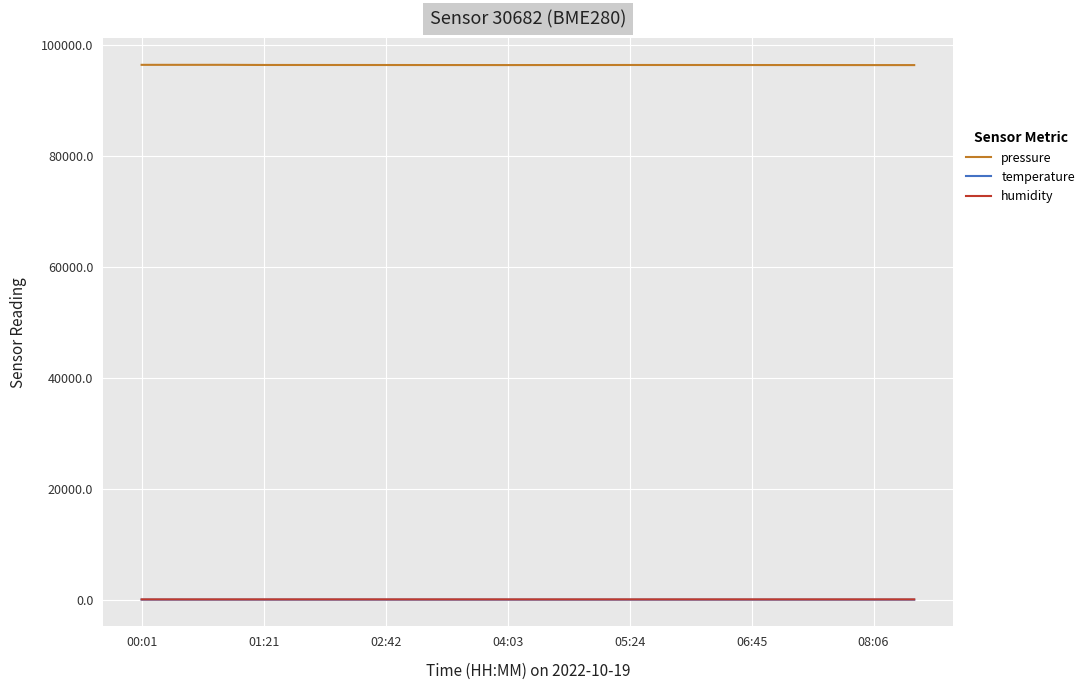

Which series has the widest spread of values?

pressure